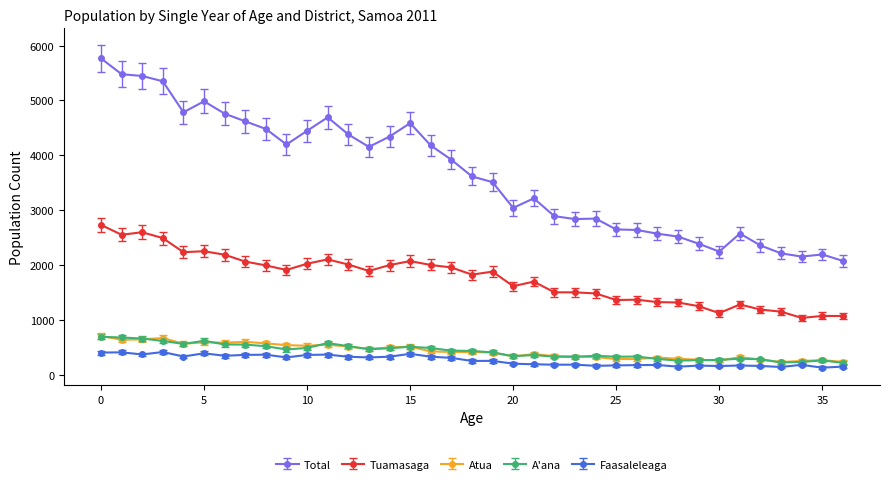

How many lines are shown in the chart?

5